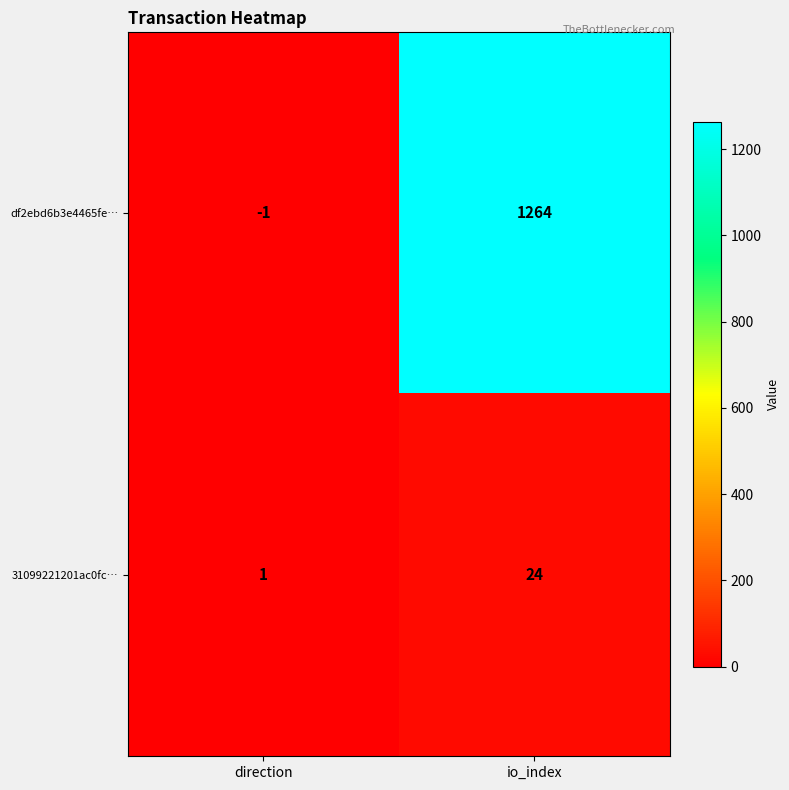

Rank the series by their maximum value, from lowest to highest.

31099221201ac0fc…, df2ebd6b3e4465fe…